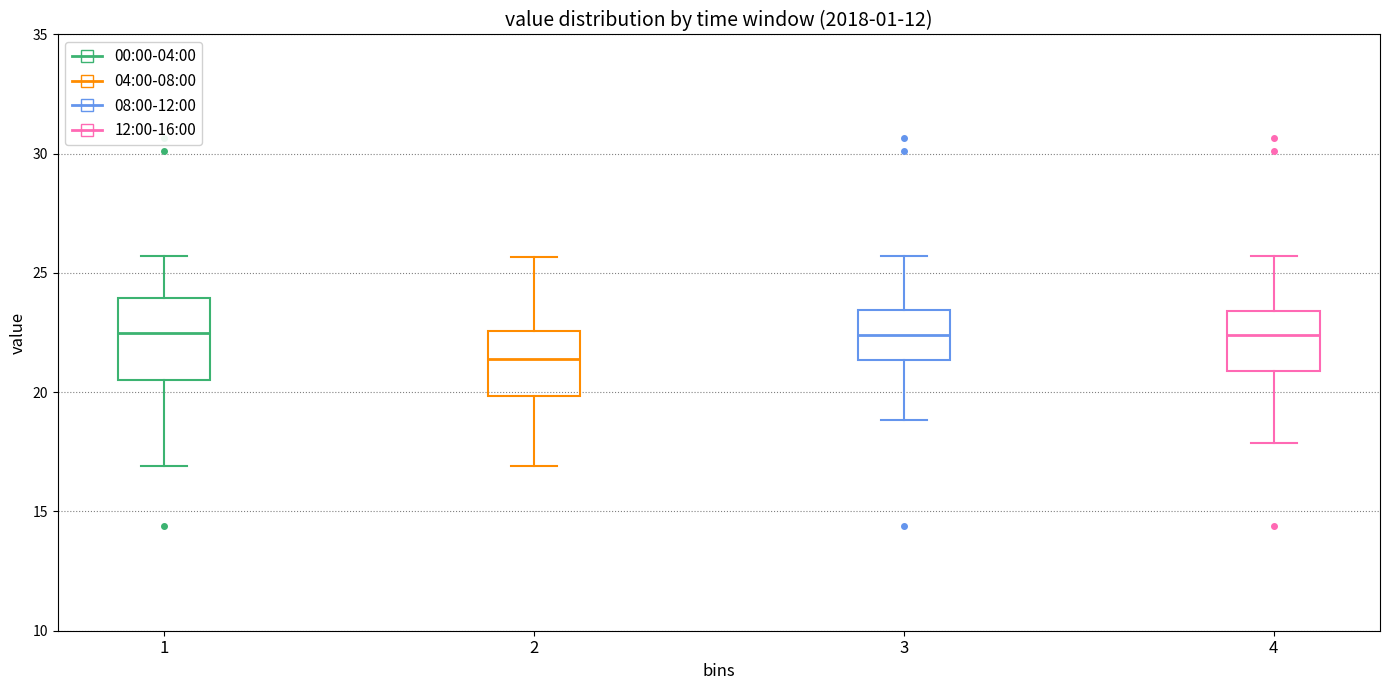

Reading left to right, transcribe this box plot: for each box, give where its median line is, the range the box spans, and where its two whiskers end, as read against the y-axis. The values are not printed on the chart, so give them approximately, as read against the axis.

1: median 22.5, box 20.5 to 24.0, whiskers 17.0 to 25.5
2: median 21.5, box 20.0 to 22.5, whiskers 17.0 to 25.5
3: median 22.5, box 21.5 to 23.5, whiskers 19.0 to 25.5
4: median 22.5, box 21.0 to 23.5, whiskers 18.0 to 25.5